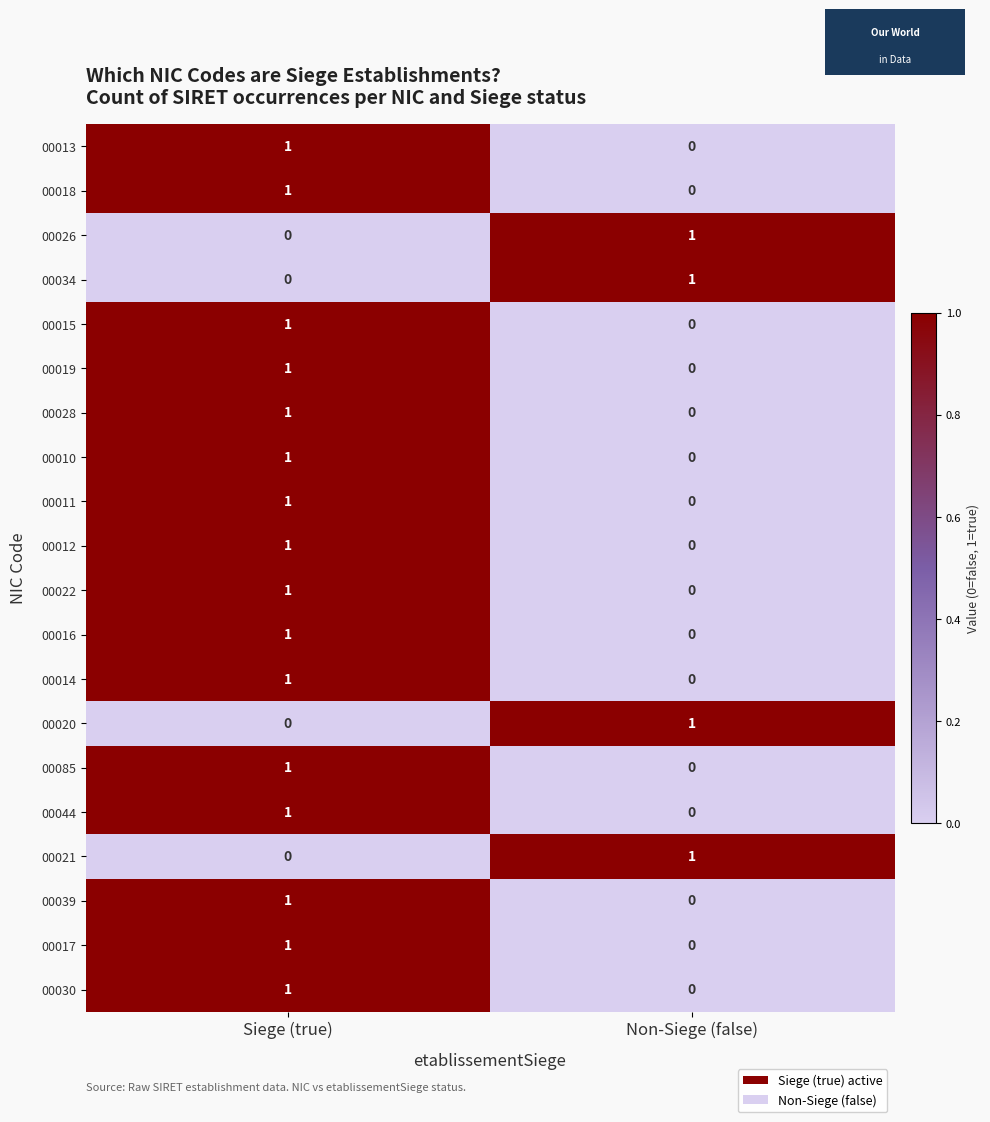

At which category is the sum across all series the highest?

Siege (true)